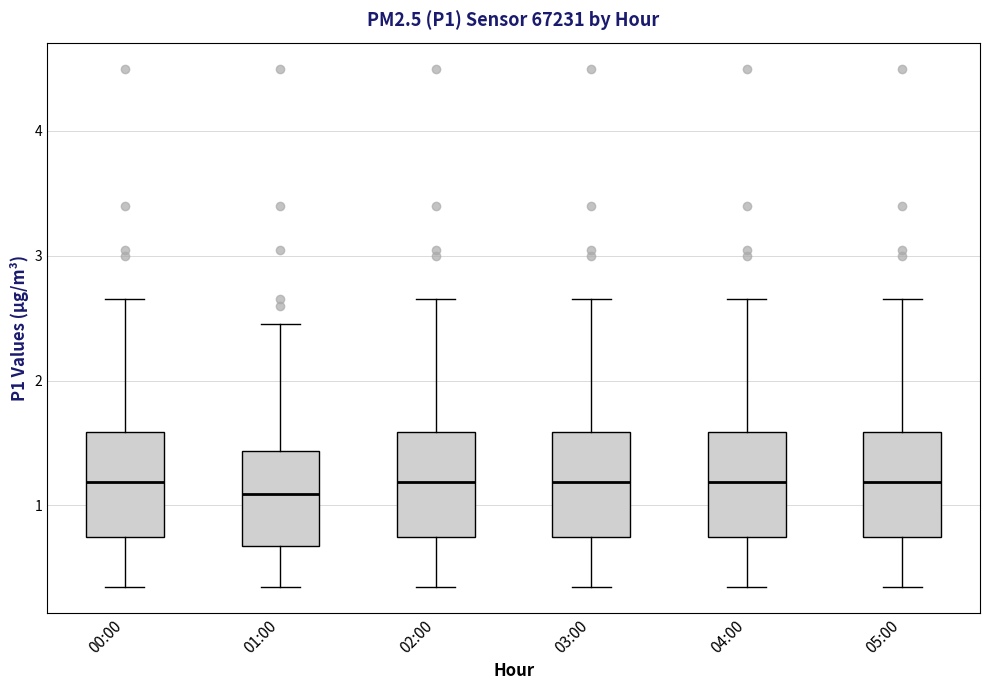

Reading left to right, read every box against the y-axis: the position of its median line, the range the box covers, and the ends of its whiskers. The values are not printed on the chart, so give them approximately, as read against the axis.

00:00: median 1.2, box 0.8 to 1.6, whiskers 0.4 to 2.7
01:00: median 1.1, box 0.7 to 1.4, whiskers 0.4 to 2.5
02:00: median 1.2, box 0.8 to 1.6, whiskers 0.4 to 2.7
03:00: median 1.2, box 0.8 to 1.6, whiskers 0.4 to 2.7
04:00: median 1.2, box 0.8 to 1.6, whiskers 0.4 to 2.7
05:00: median 1.2, box 0.8 to 1.6, whiskers 0.4 to 2.7